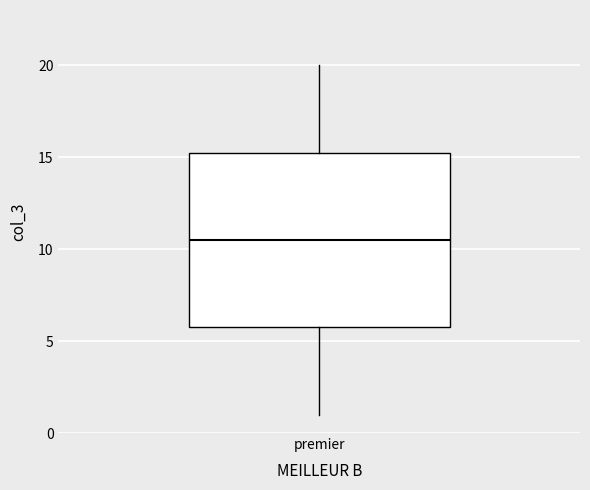

Transcribe this box plot: give where the median line is, the range the box spans, and where the two whiskers end, as read against the y-axis. The values are not printed on the chart, so give them approximately, as read against the axis.

median 10.5, box 6.0 to 15.5, whiskers 1.0 to 20.0